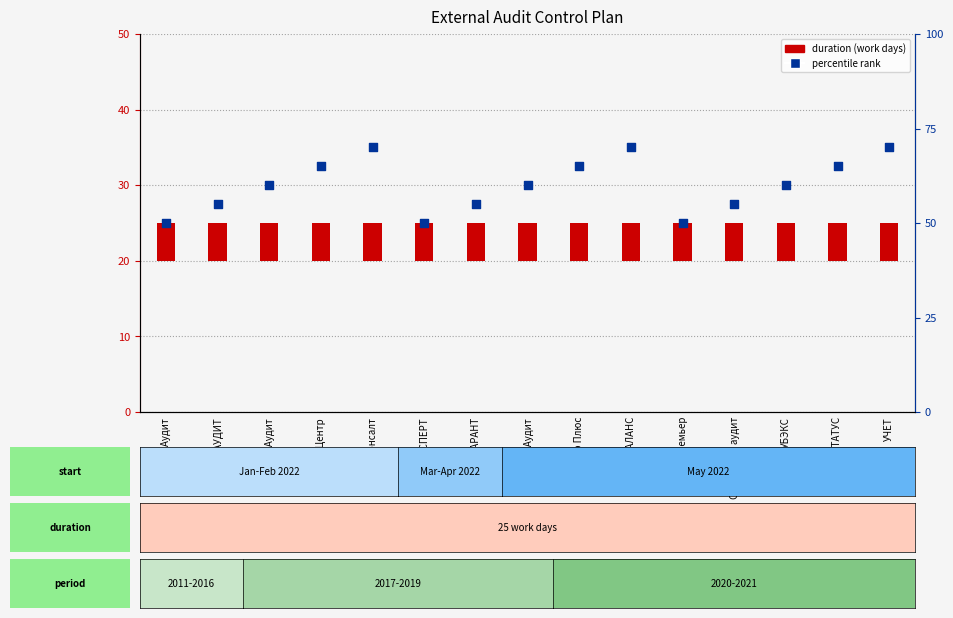

What are all the series names shown in the legend?

duration (work days), percentile rank